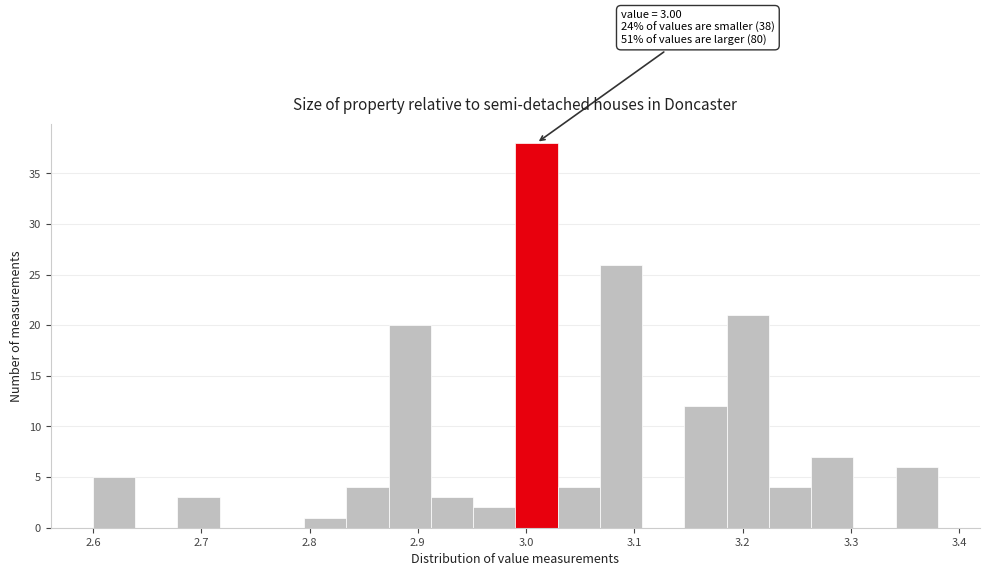

Around what value on the x-axis is the tallest bar? Give the approximate position of its centre, as read against the axis.

3.01